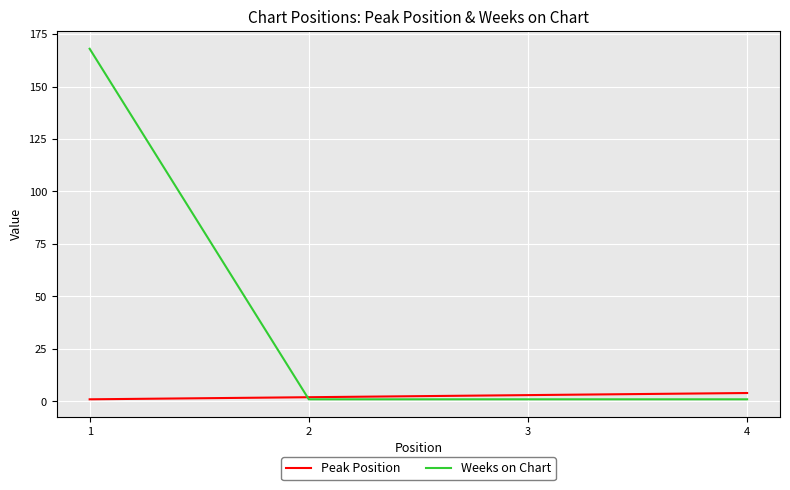

What is the average value of the Weeks on Chart series?

43